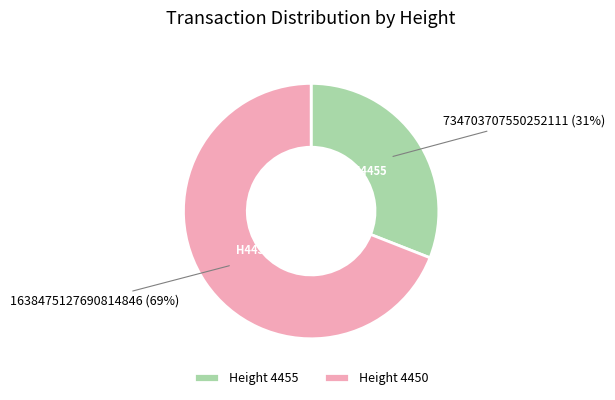

To the nearest percent, what percentage of the pie is Height 4450?

69%